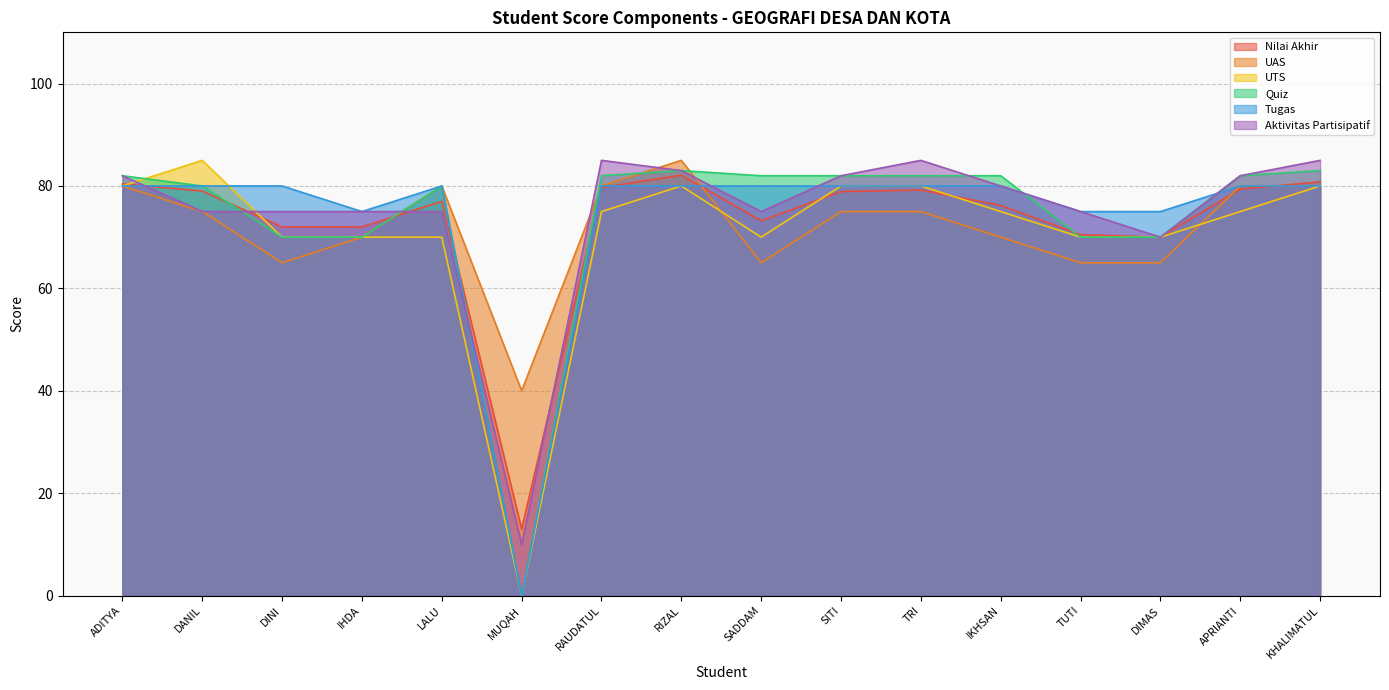

Where is the first local maximum for UAS?

LALU